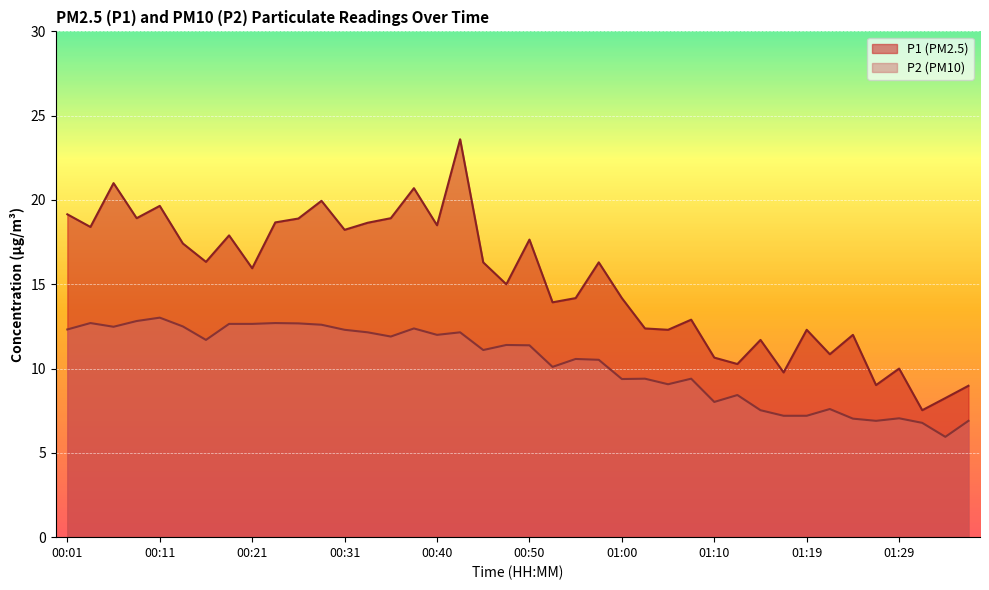

What is the sum of the P1 values at 01:27 and 01:24?

21.0